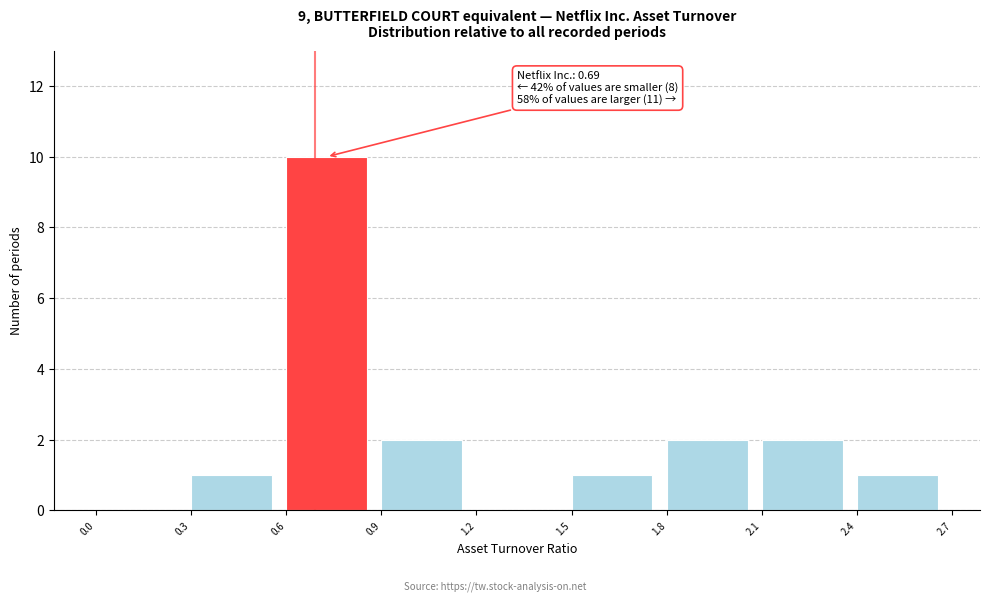

Over which range of the x-axis is the bar tallest?

0.6 to 0.9